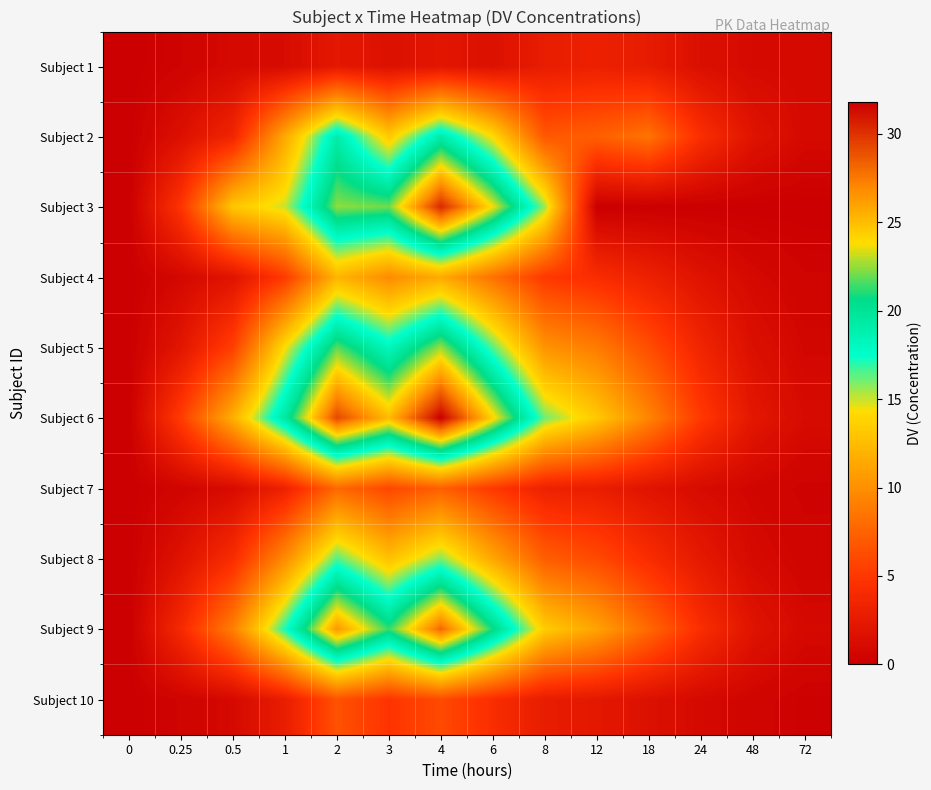

Which series changed the most between 0.5 and 12?

Subject 3